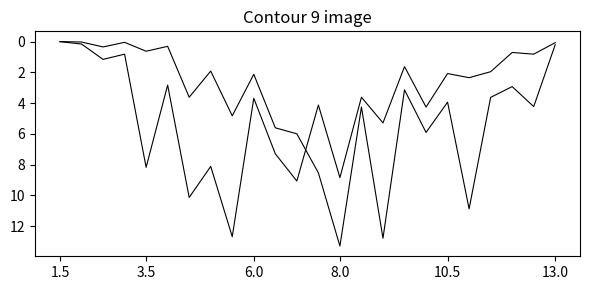

Does the chart have visible grid lines?

No